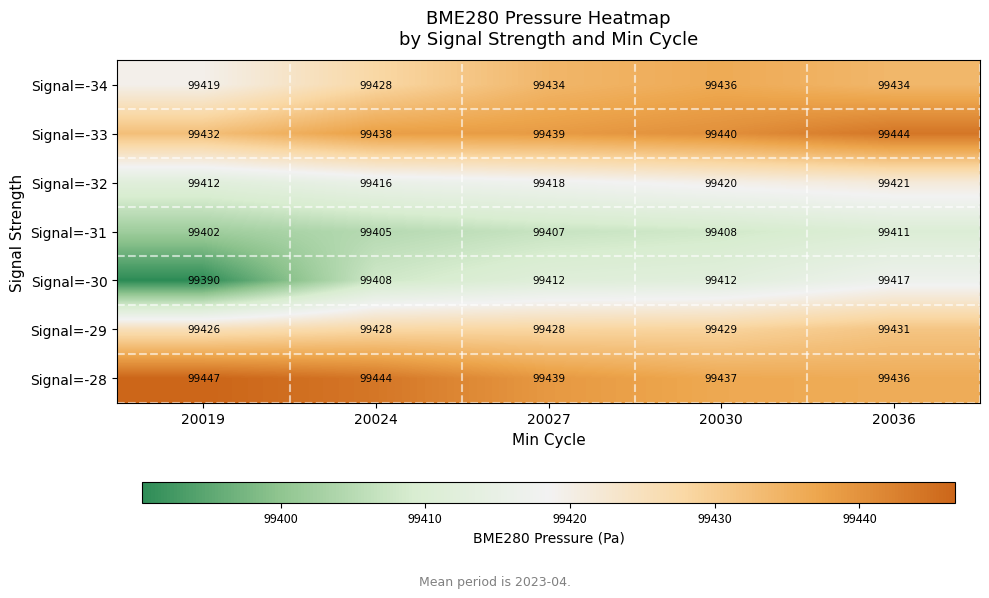

What is the greatest value displayed?

99447